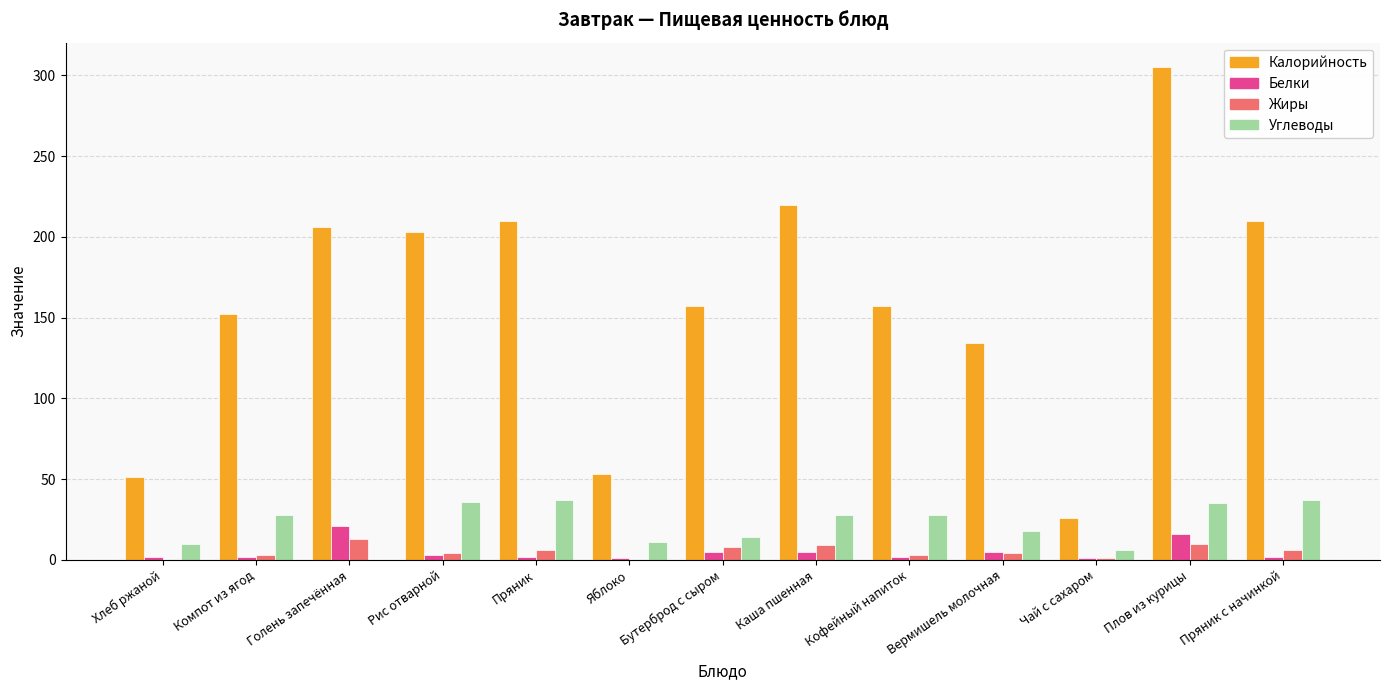

At which category is the sum across all series the highest?

Плов из курицы